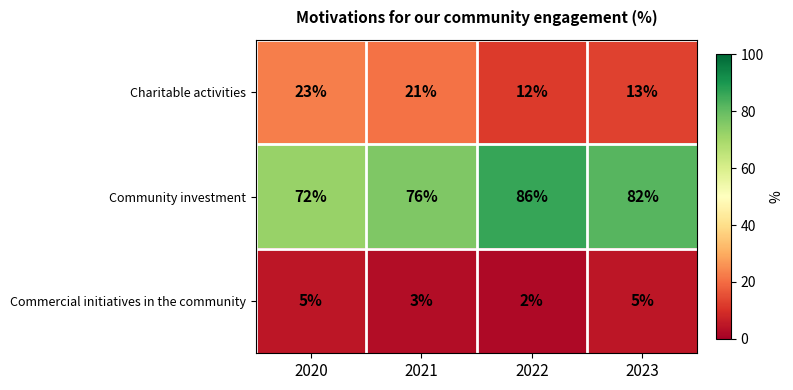

Which series has the largest range (max minus min)?

Community investment